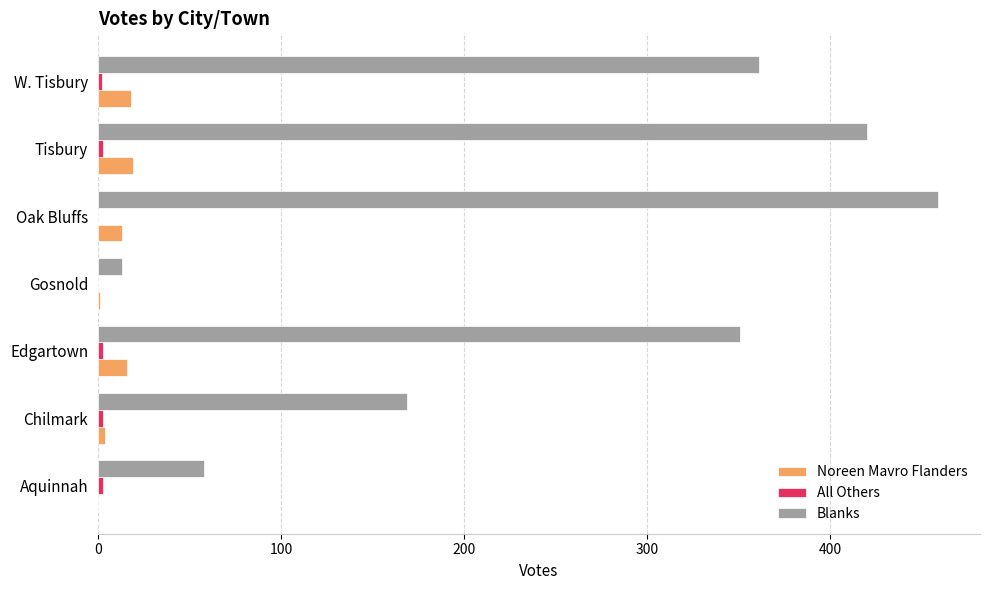

What is the maximum value shown in the chart?

459